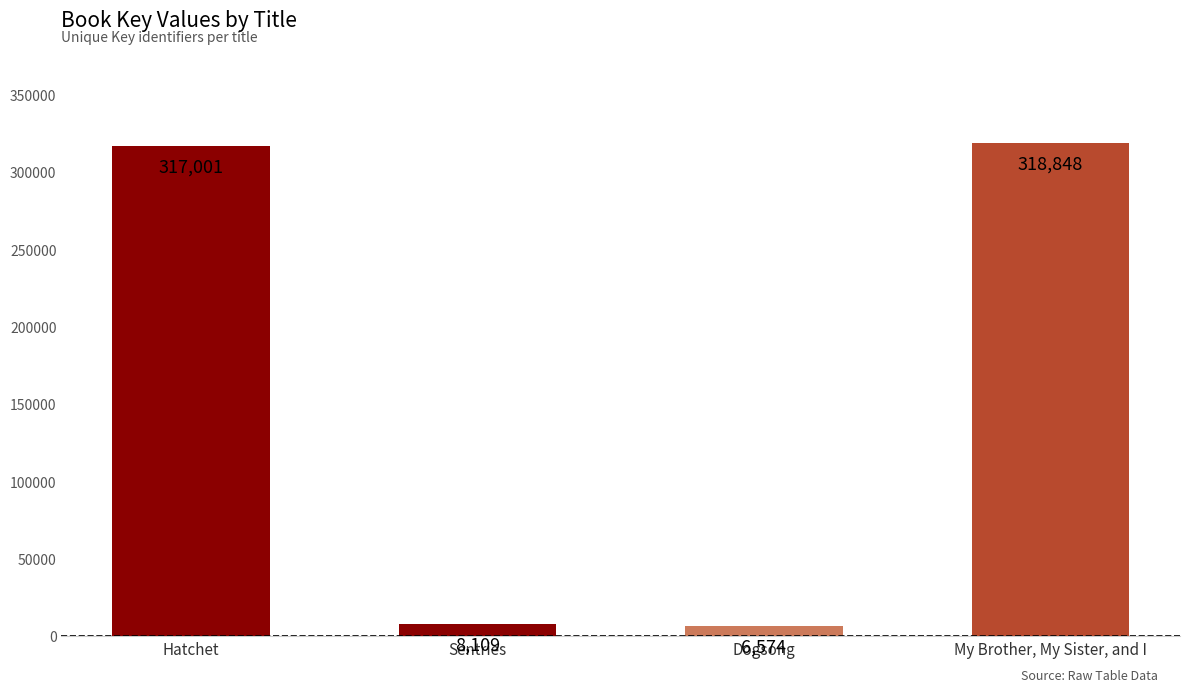

Reading left to right, what are all the values shown in this chart?

317001	8109	6574	318848